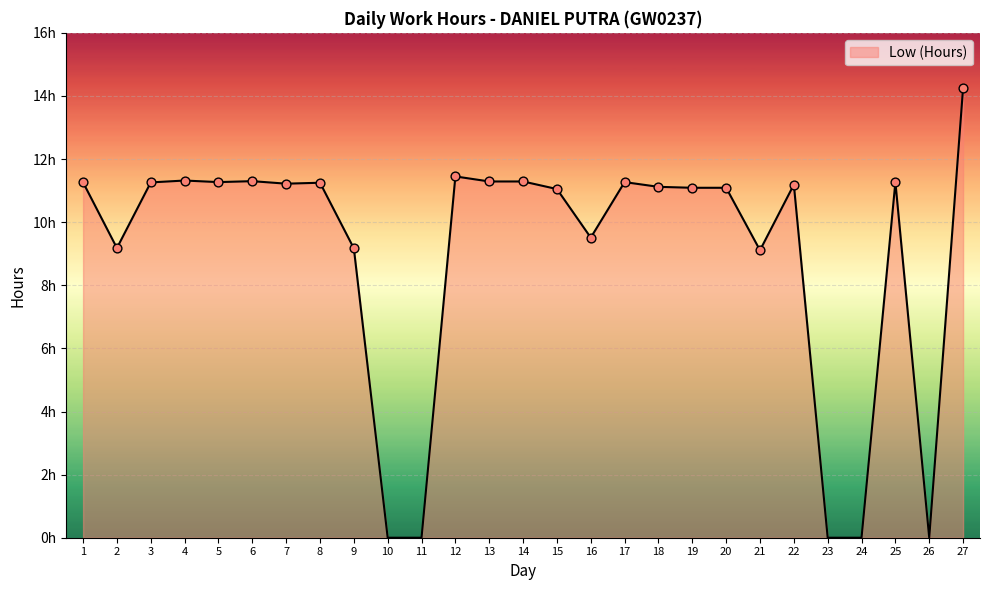

Which has a higher value, 27 or 24?

27